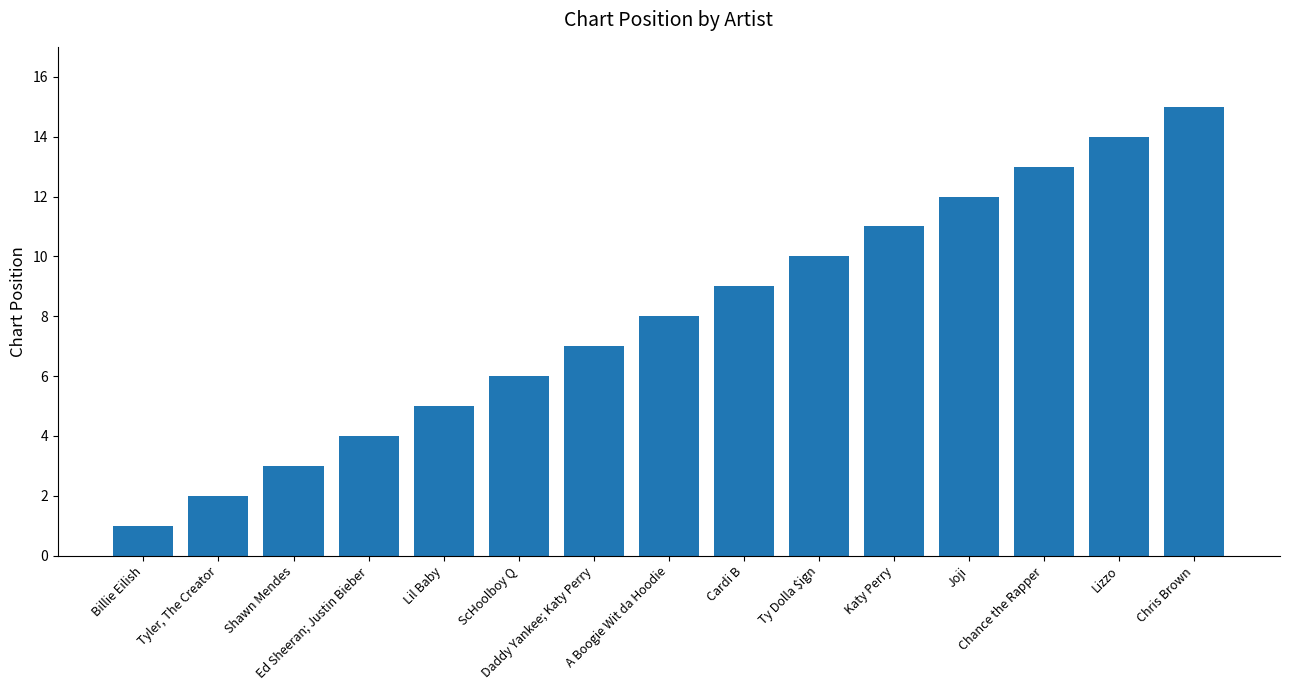

What is the change in value from Tyler, The Creator to Shawn Mendes?

+1